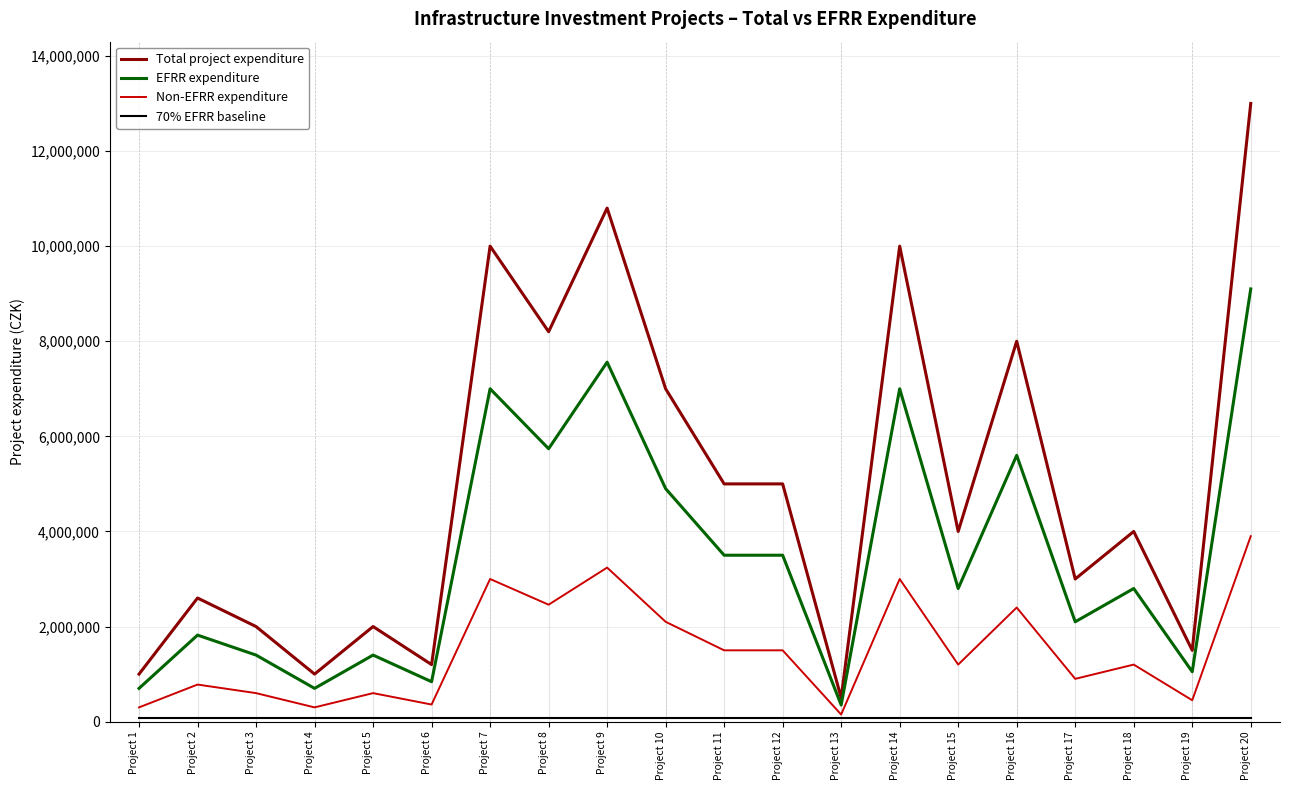

What is the sum of all EFRR expenditure values?

69860000